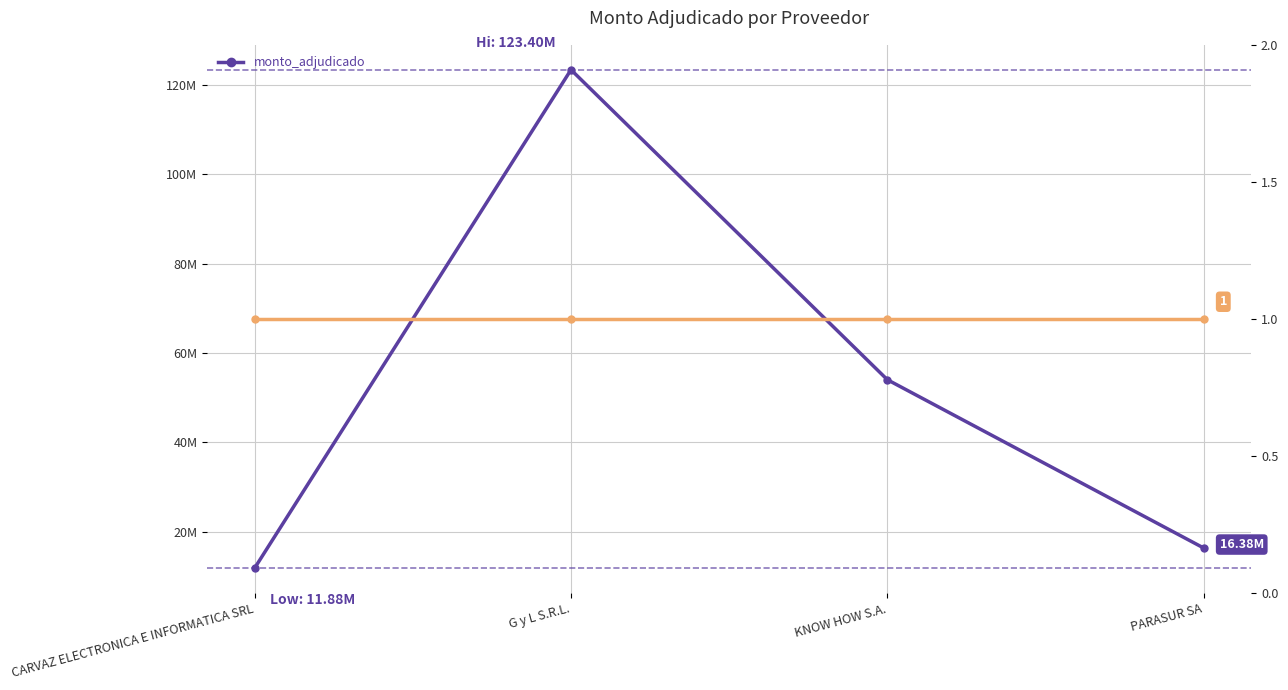

List the labels in order of value, largest first.

G y L S.R.L., KNOW HOW S.A., PARASUR SA, CARVAZ ELECTRONICA E INFORMATICA SRL